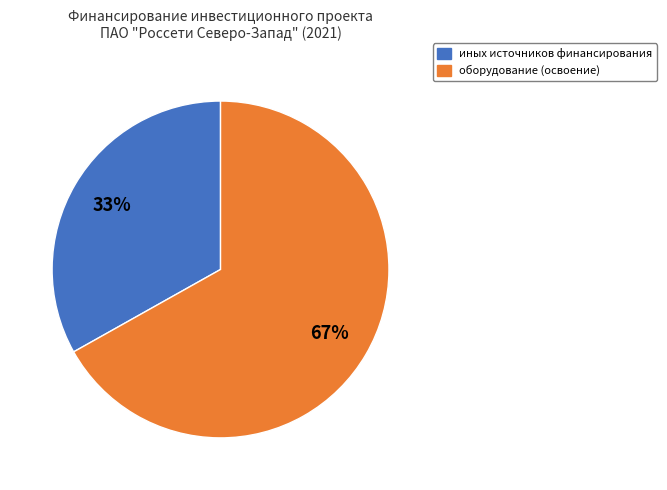

Is the sum of иных источников финансирования and оборудование (освоение) greater than half?

Yes